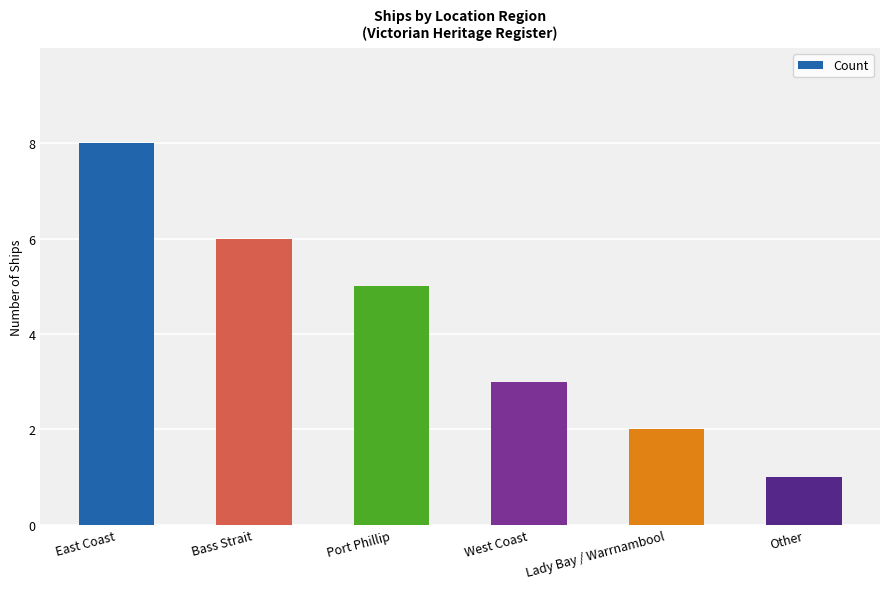

Count the values in the range 2 to 6.

4